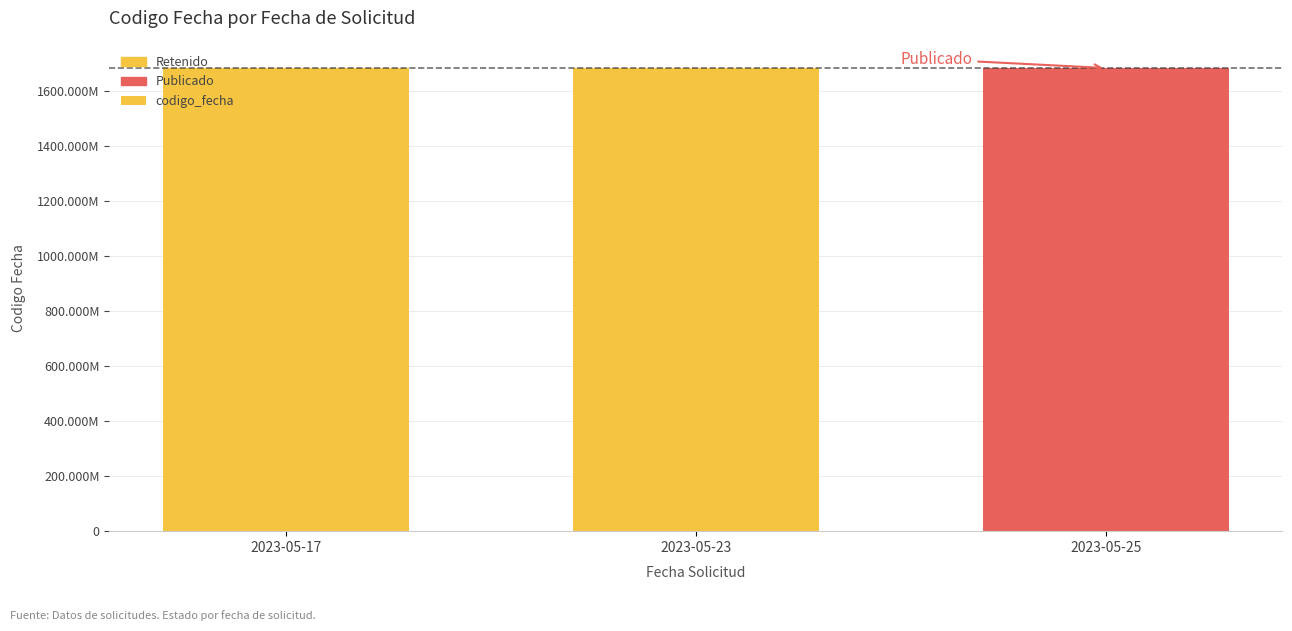

What is the value of the 2nd bar from the left?

1685026405